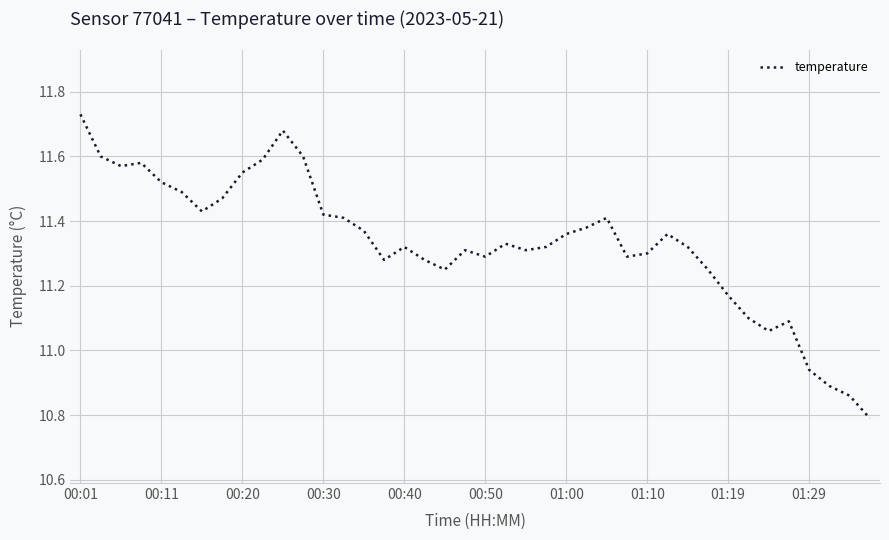

What is the difference between the maximum and minimum values?

0.9